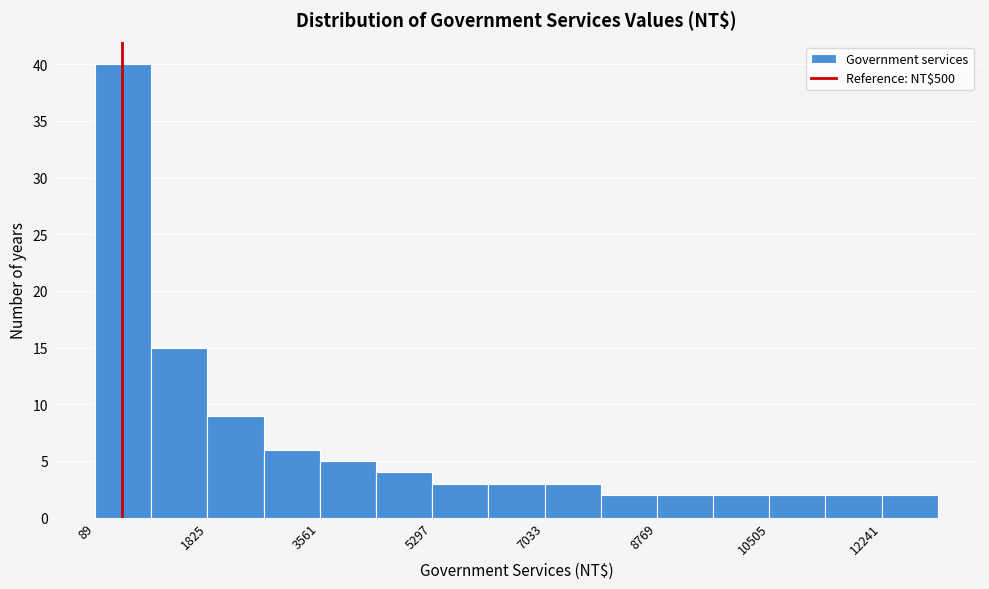

Which range on the x-axis has the tallest bar?

0 to 1000